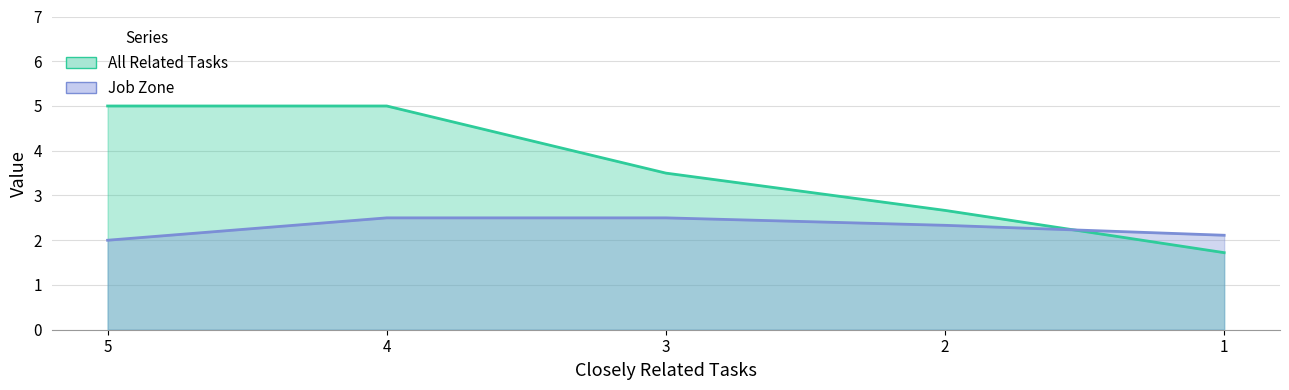

Where does the All Related Tasks series first go above 2?

5